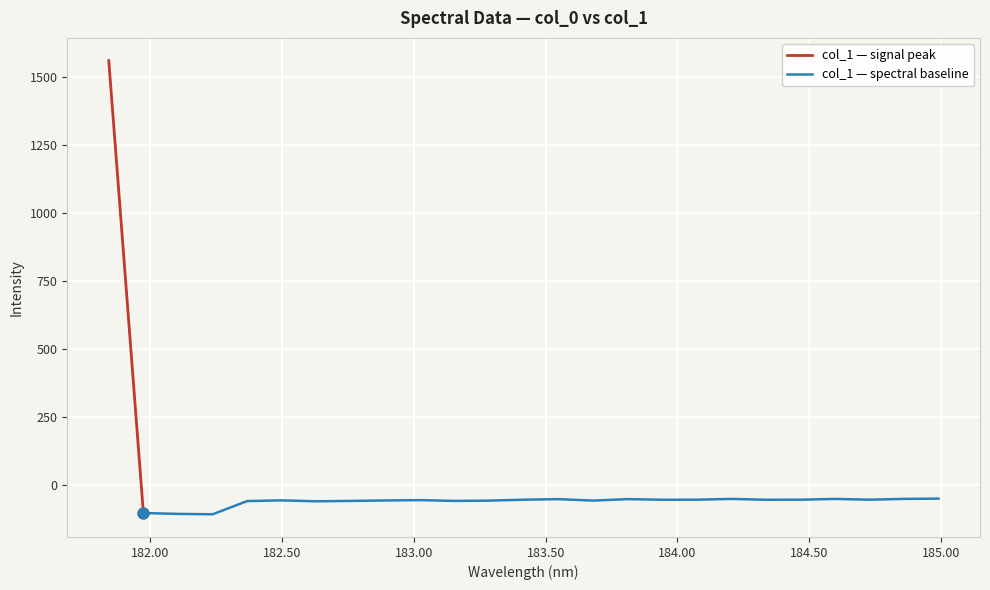

What is the change in value from 181.8418 to 182.498667305?

-1617.7